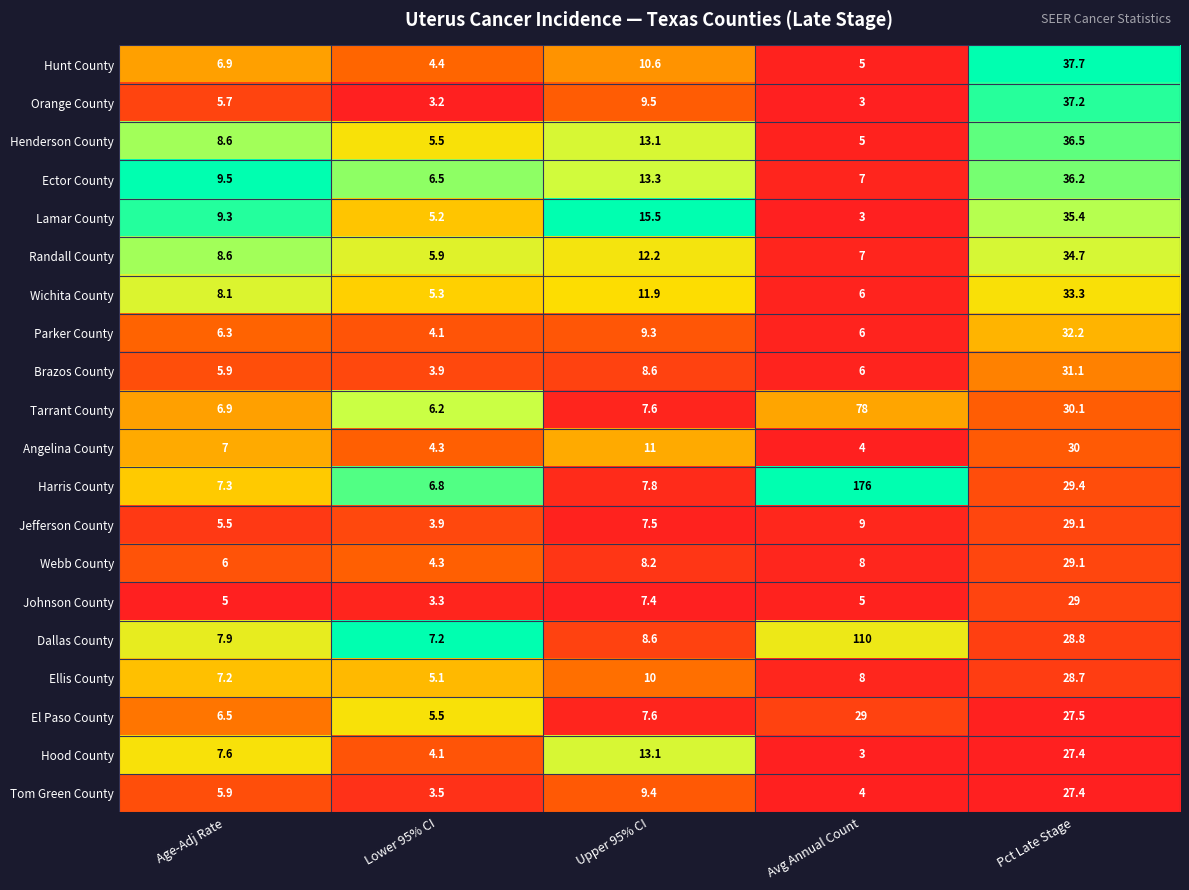

What is the lowest value of the El Paso County series?

5.5